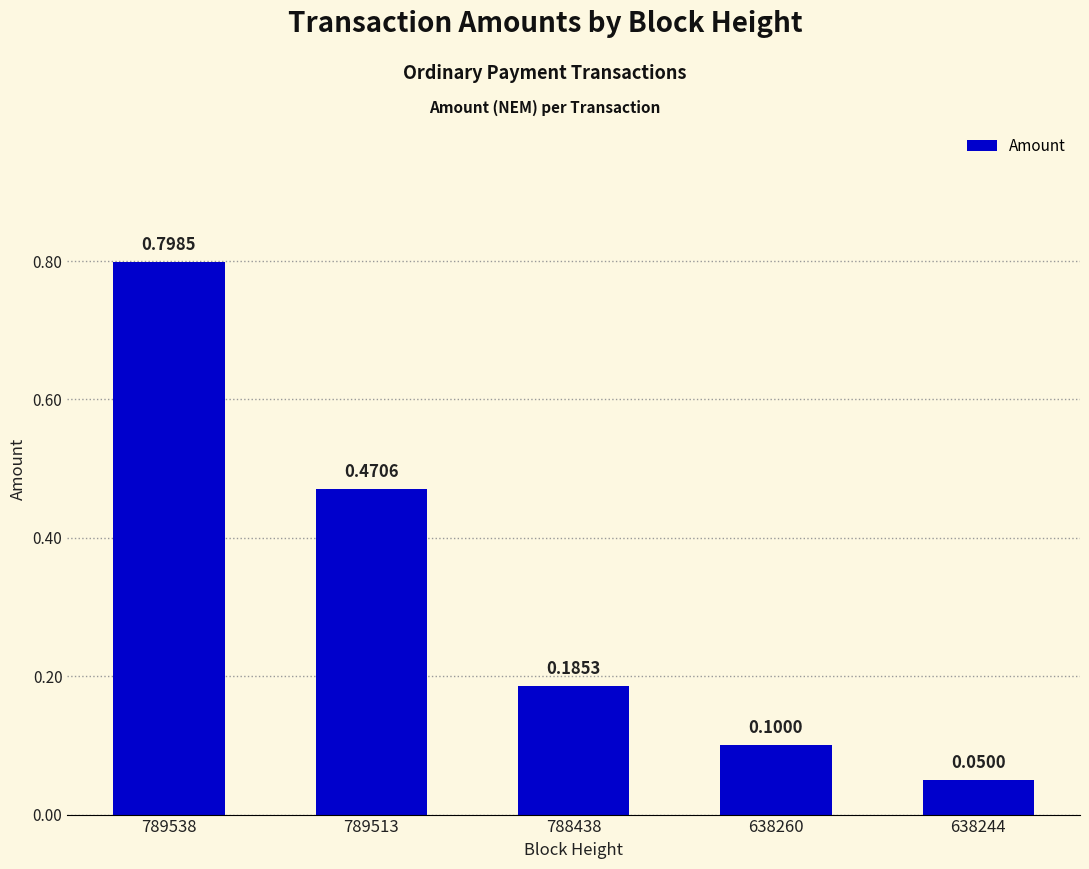

Which label corresponds to the largest value in the chart?

789538